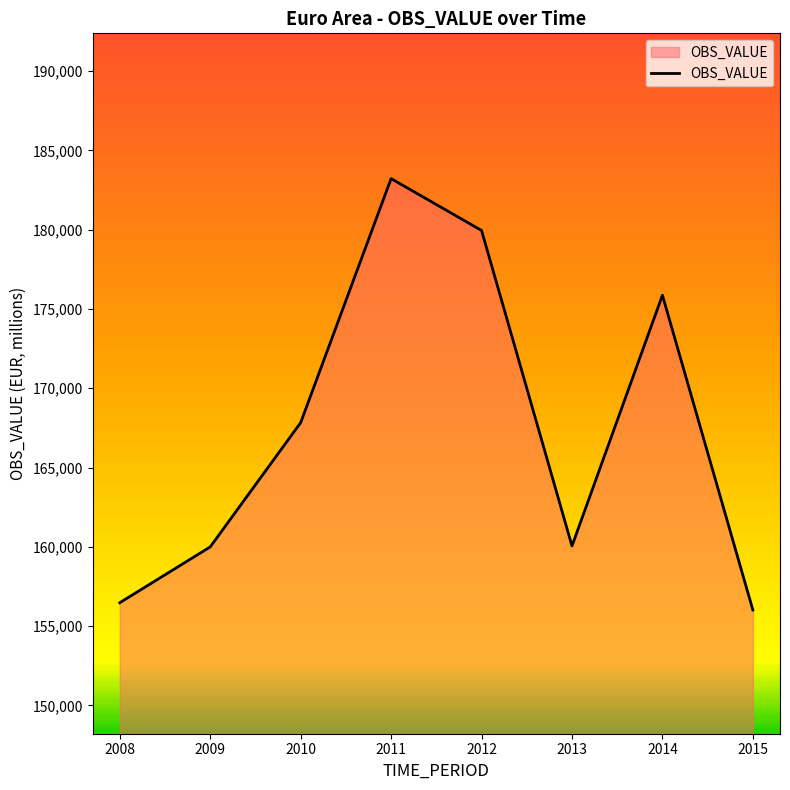

Count the number of data series in this chart.

1